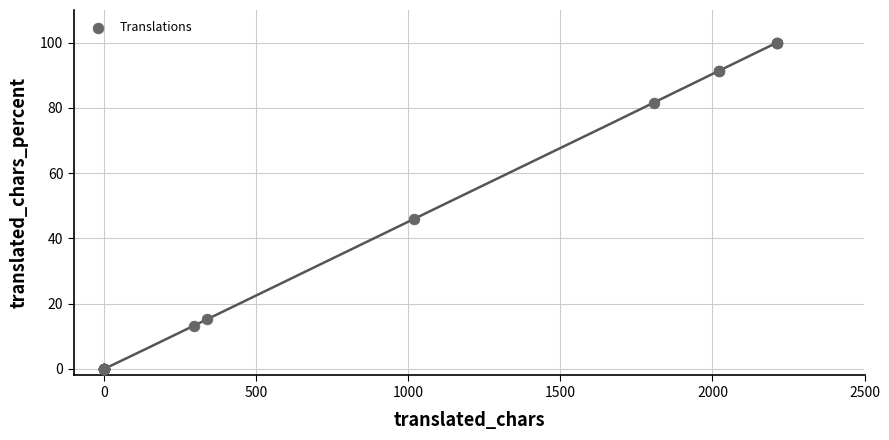

What Y value in the scatter plot is closest to 50?

46.0